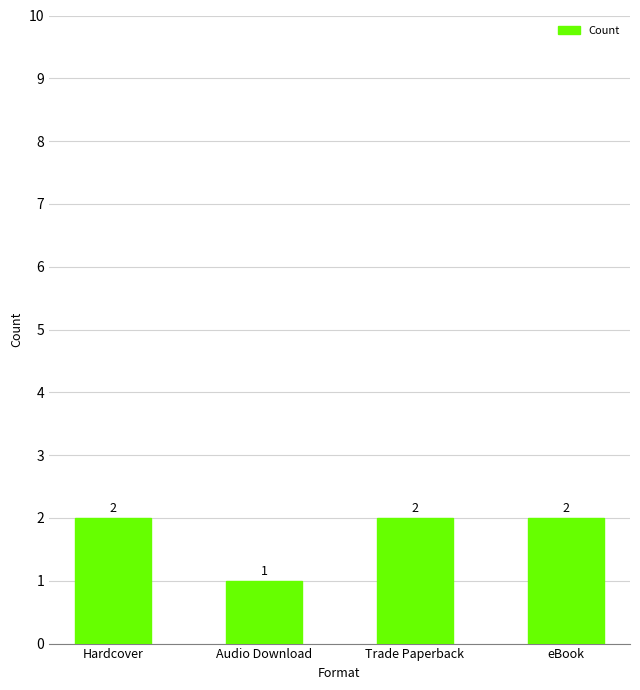

What is the minimum value shown in the chart?

1